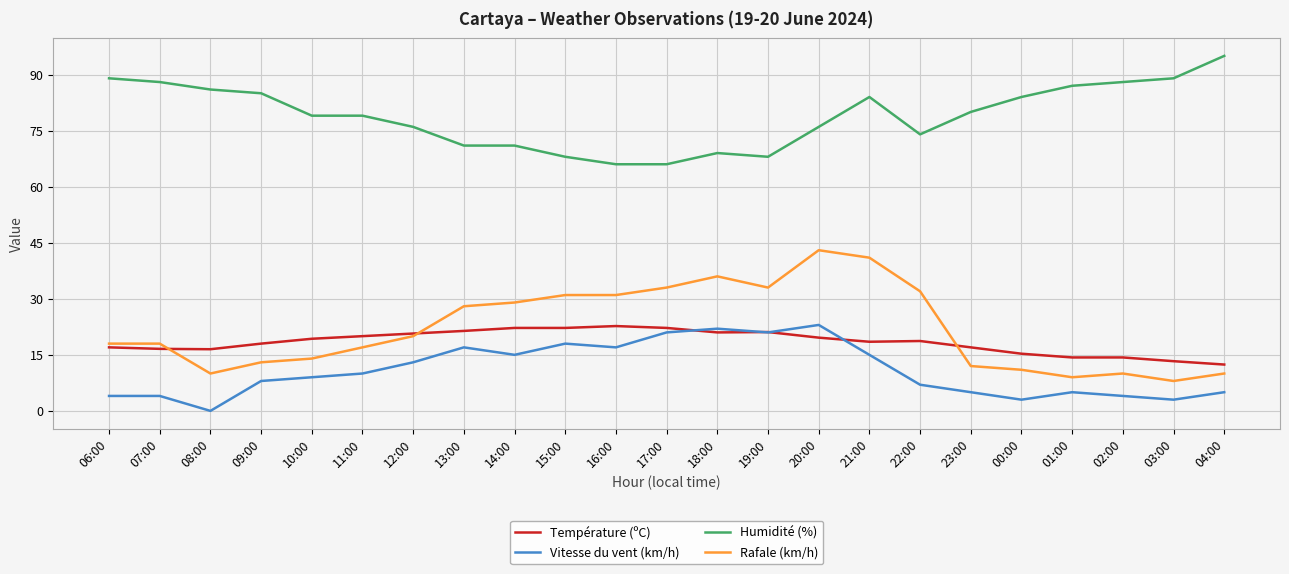

Is the value of Humidité (%) at 14:00 greater than the value of Température (ºC) at 12:00?

Yes